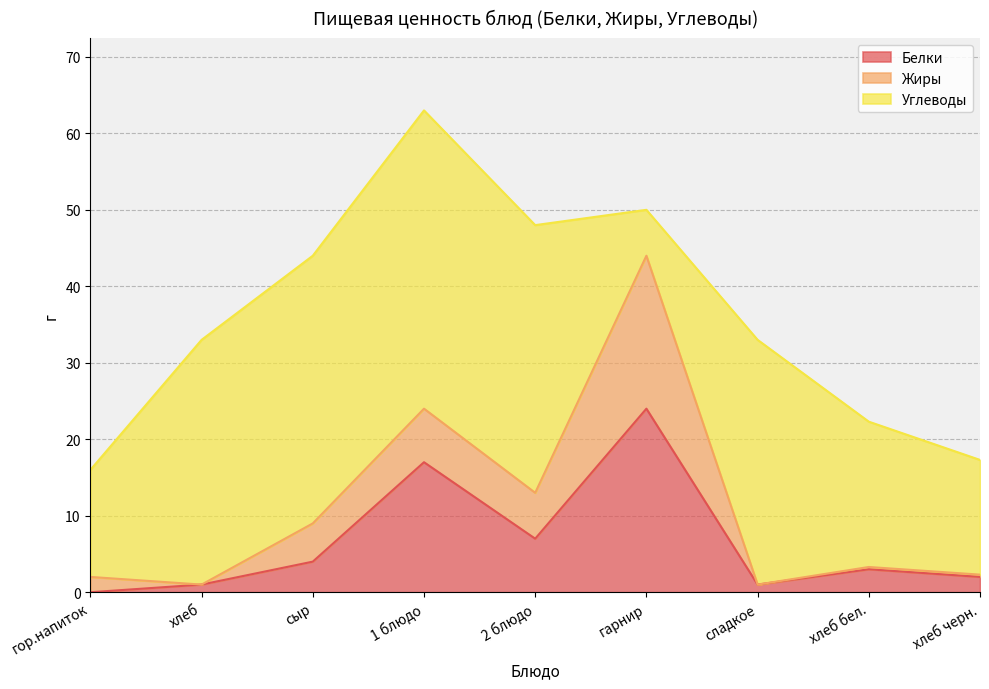

After their last crossing, which series has the higher values: Жиры or Углеводы?

Углеводы